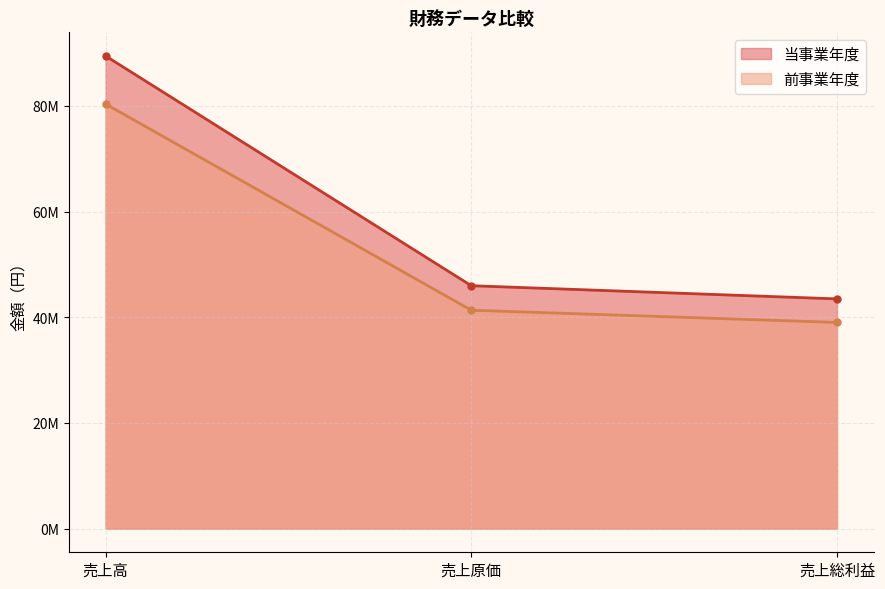

What is the difference between the 前事業年度 values at 売上総利益 and 売上原価?

2315571